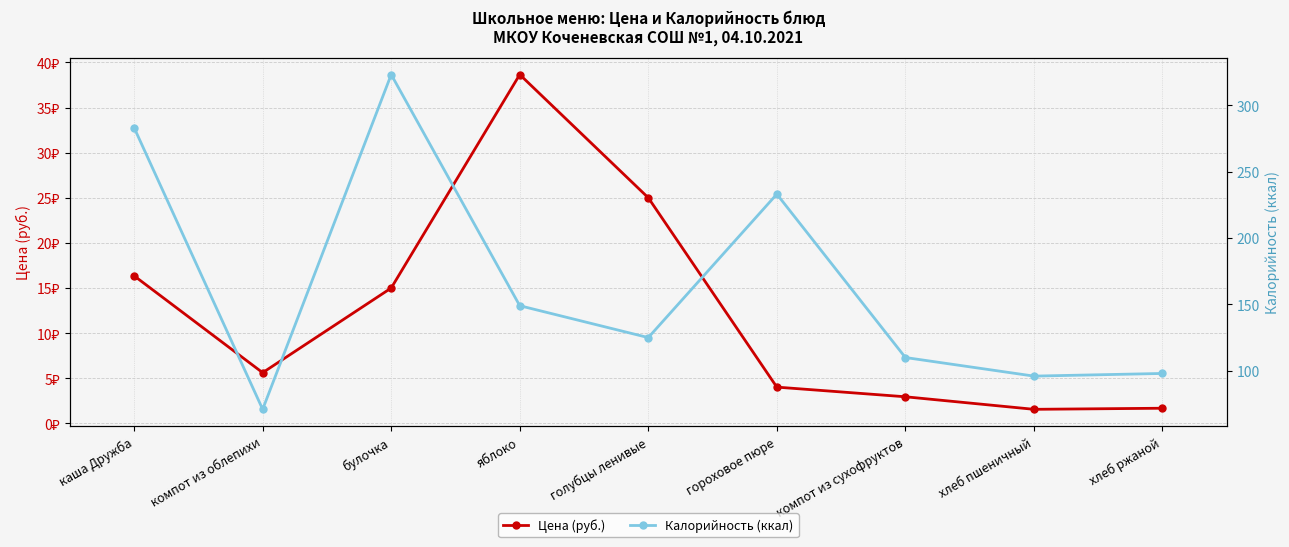

Which series changed the most between каша Дружба and яблоко?

Калорийность (ккал)